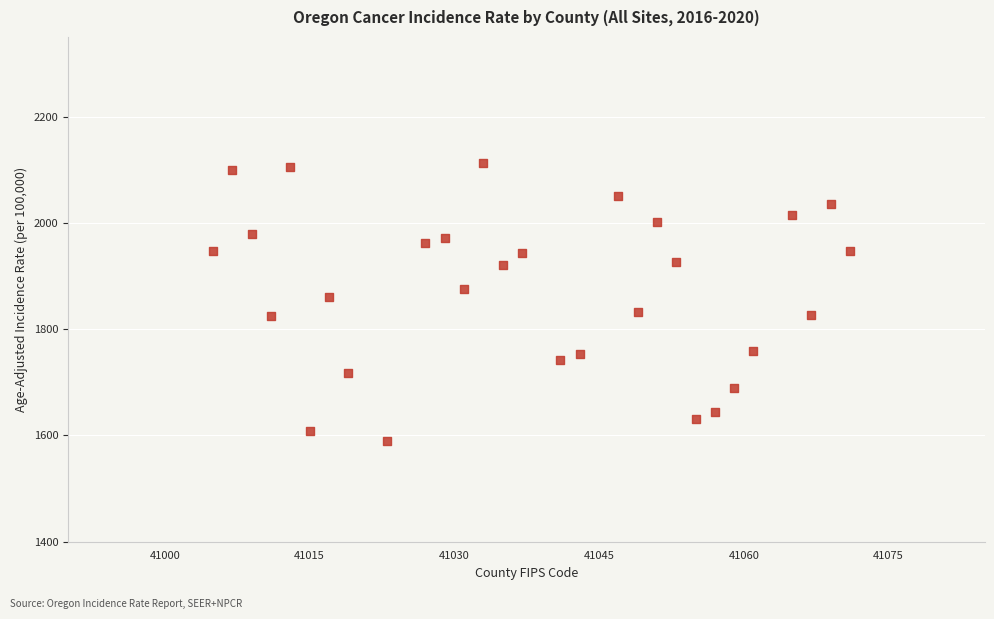

What is the range of X values (max minus min)?

66.0